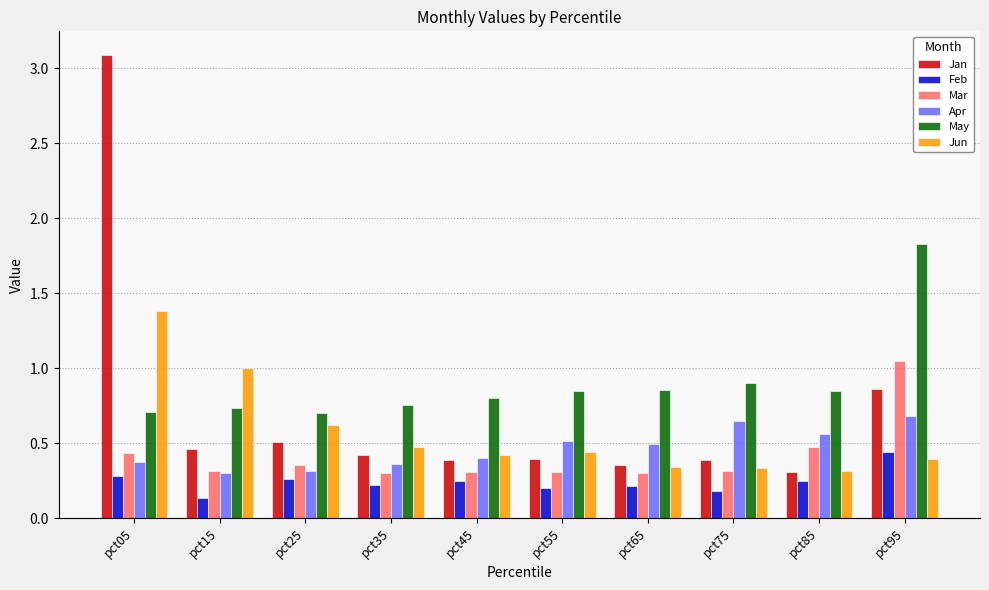

Between pct65 and pct75, which series saw the biggest shift?

Apr